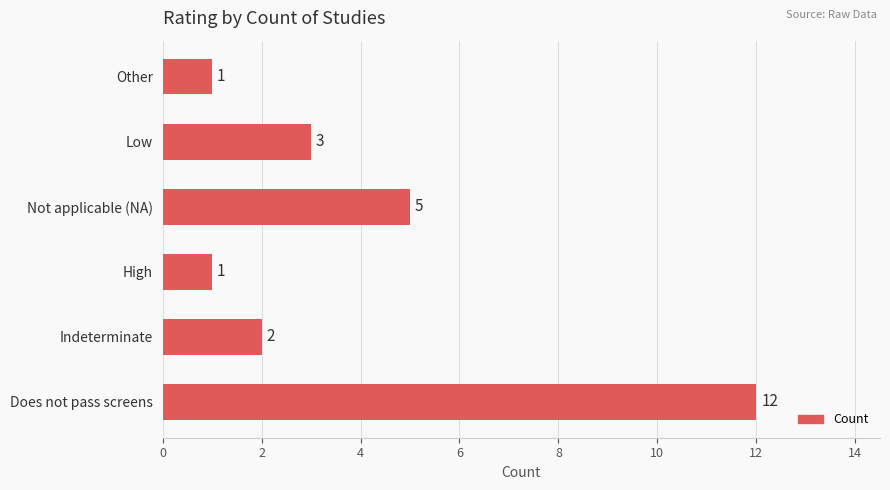

Count the number of data series in this chart.

1